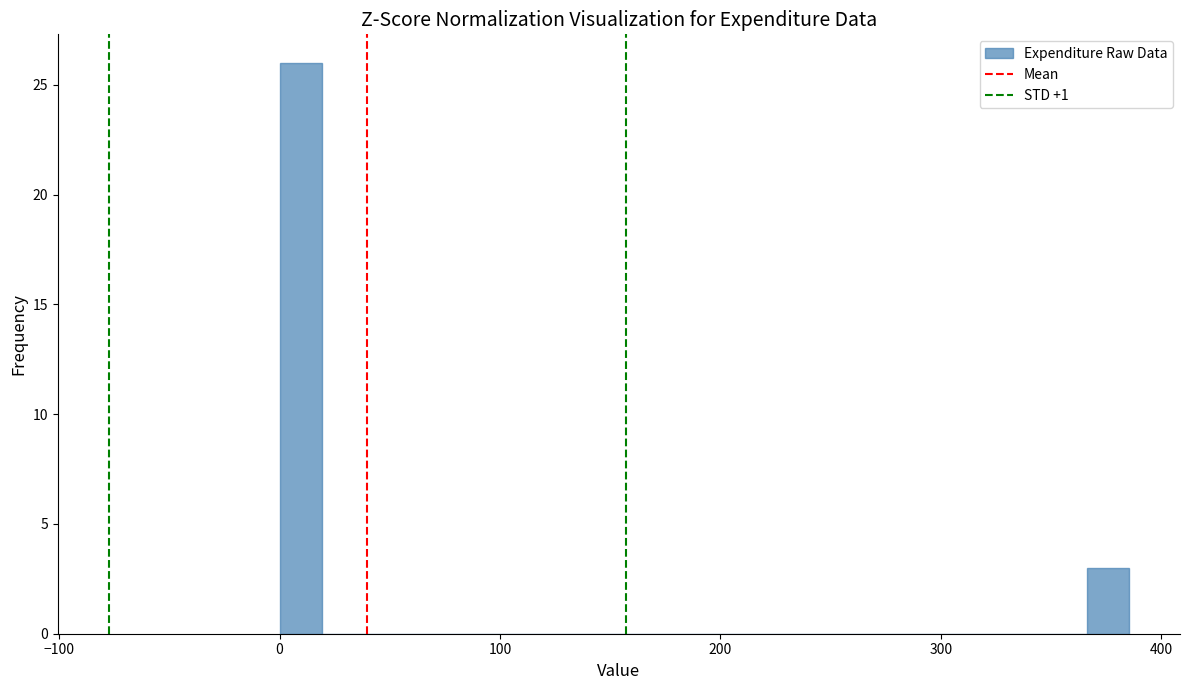

Around what value on the x-axis is the tallest bar? Give the approximate position of its centre, as read against the axis.

10